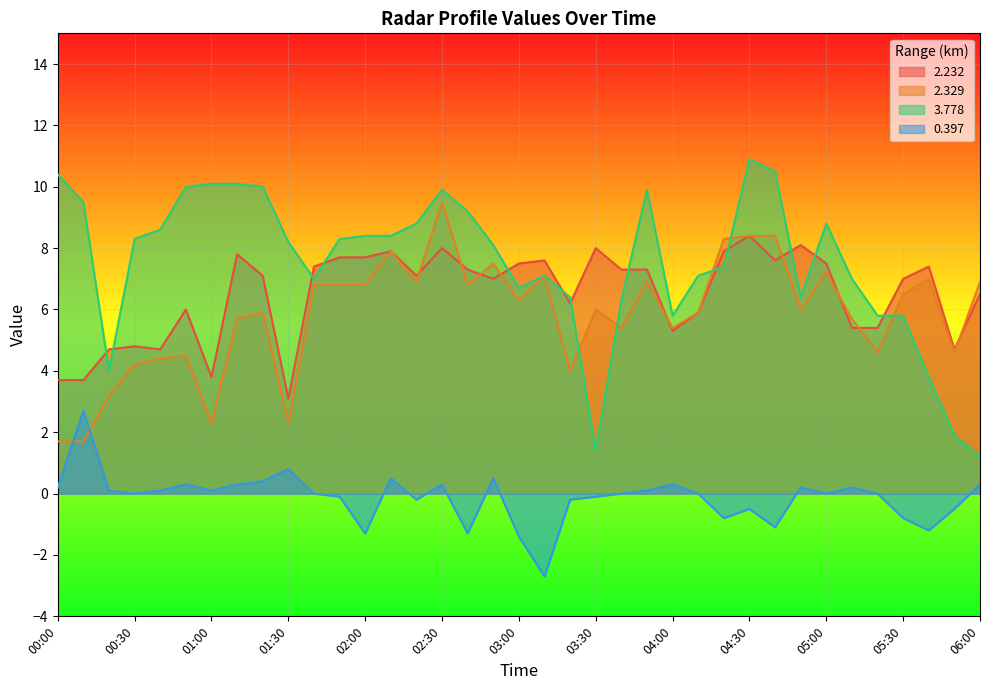

List the labels in order of 2.232 value, largest first.

04:30, 04:50, 02:30, 03:30, 02:10, 04:20, 01:10, 01:50, 02:00, 03:10, 04:40, 03:00, 05:00, 01:40, 05:40, 02:40, 03:40, 03:50, 01:20, 02:20, 02:50, 05:30, 06:00, 03:20, 00:50, 04:10, 05:10, 05:20, 04:00, 00:30, 00:20, 00:40, 05:50, 01:00, 00:00, 00:10, 01:30